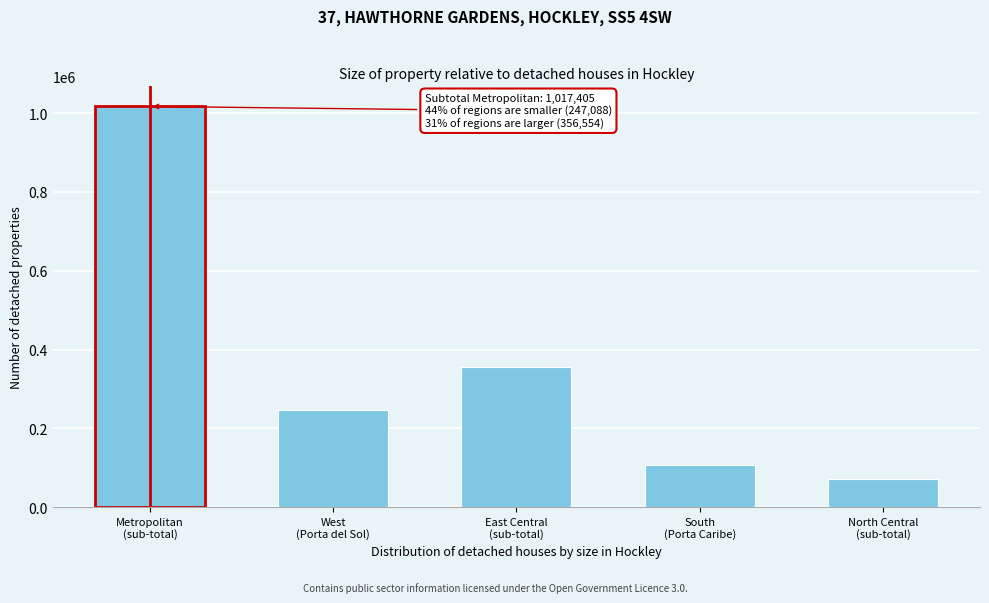

Reading left to right, extract all data points from this chart.

1017405	247088	356554	107639	70142